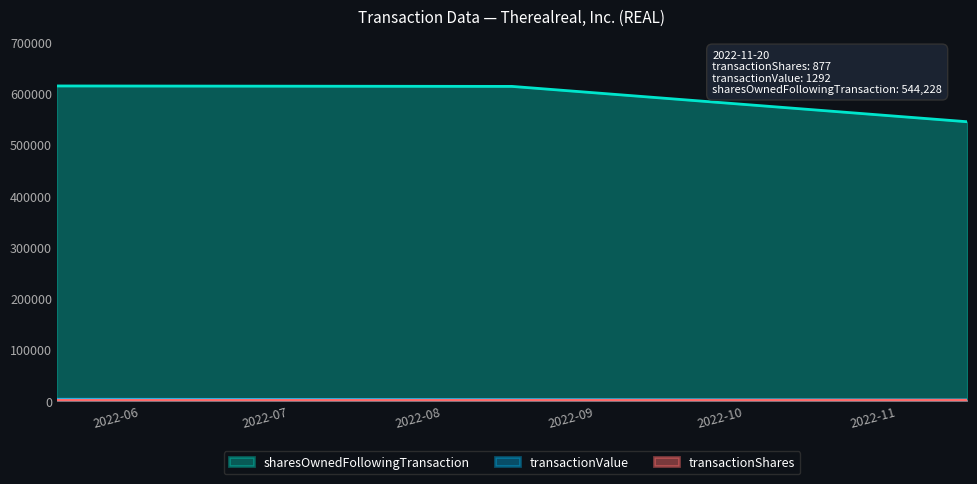

List the series in order of their peak value, highest first.

sharesOwnedFollowingTransaction, transactionValue, transactionShares